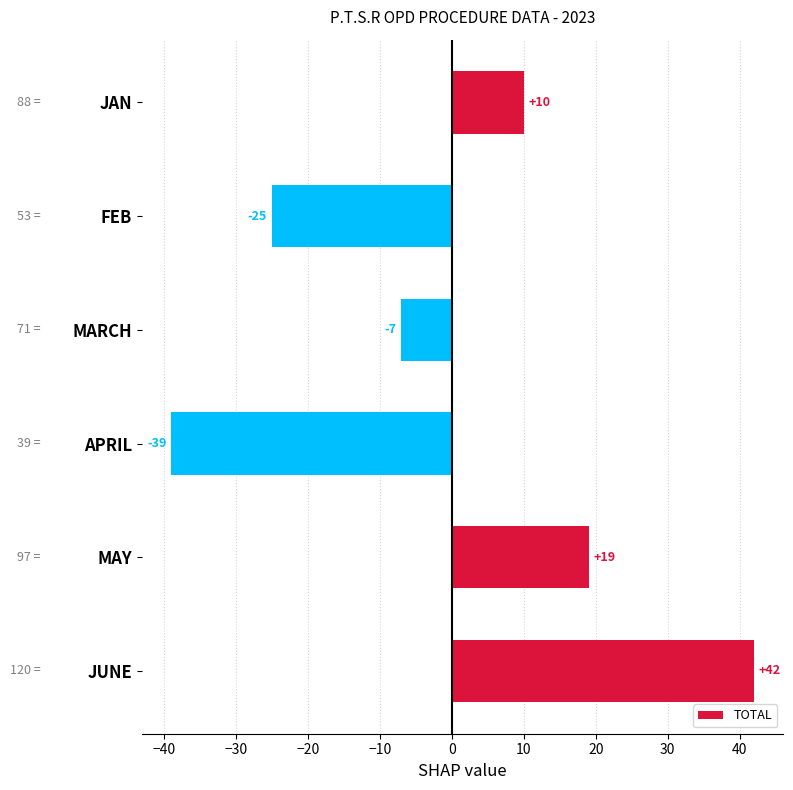

Is it true that the value at JUNE is 42?

True